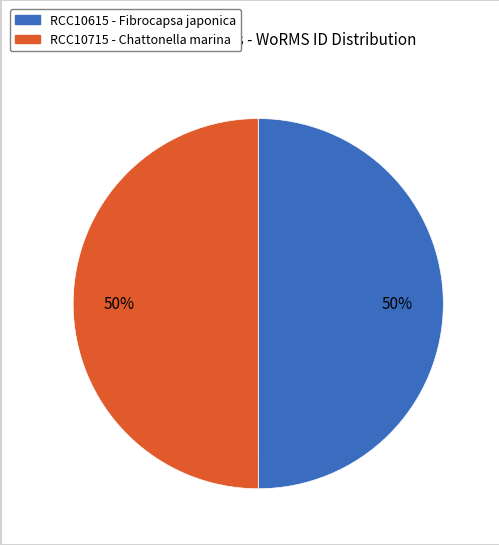

Is it true that RCC10715 is 50% of the pie?

True